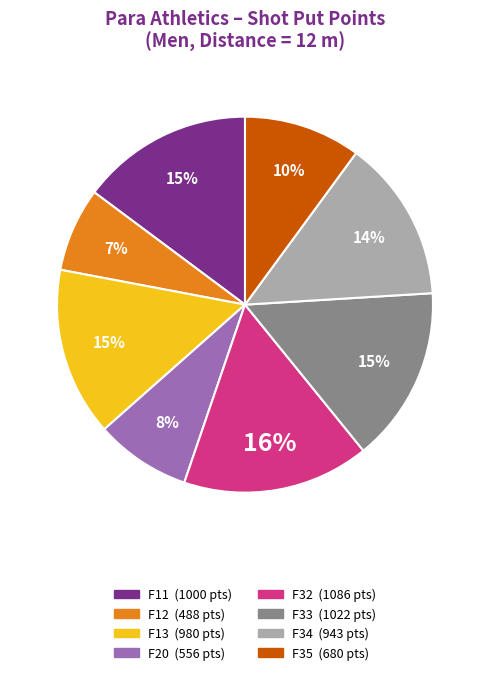

The F35 slice represents 23% of the pie. True or false?

False